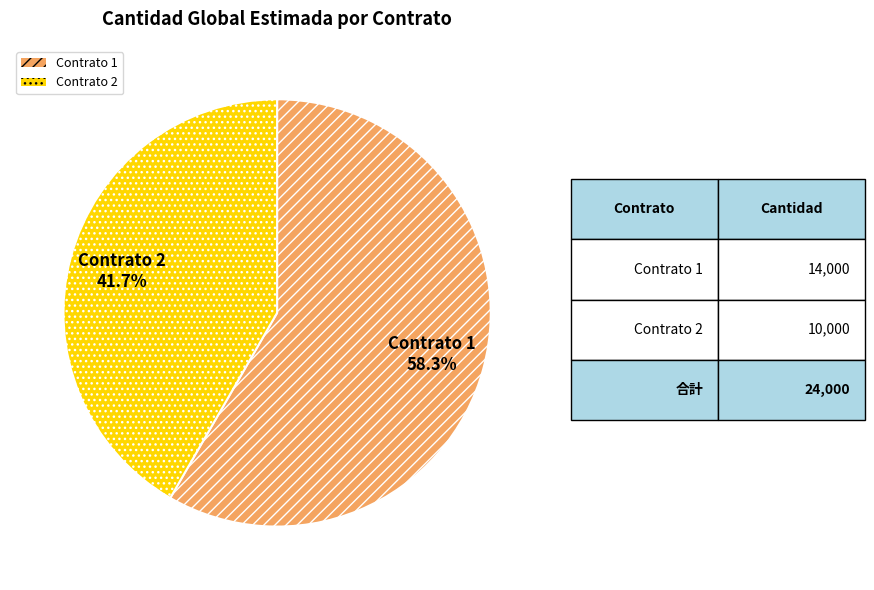

Does Contrato 2 account for over 50% of the chart?

No